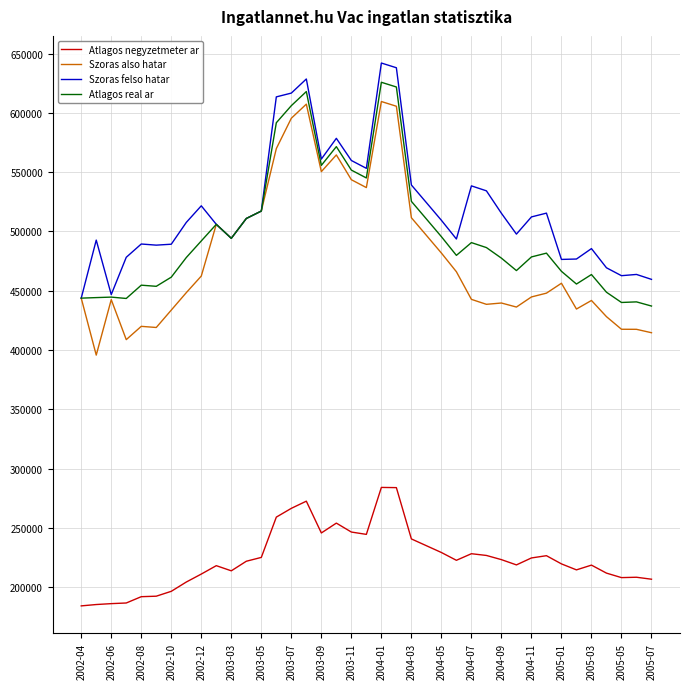

What is the lowest value of the Atlagos real ar series?

437091